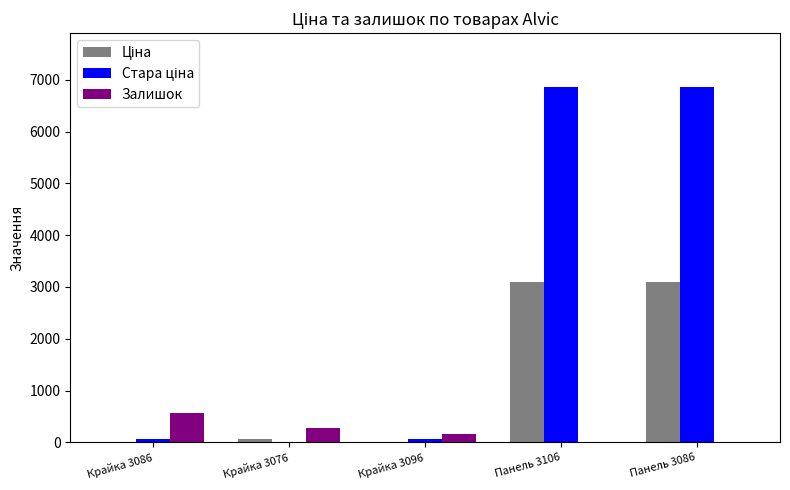

What is the greatest value displayed?

6869.4